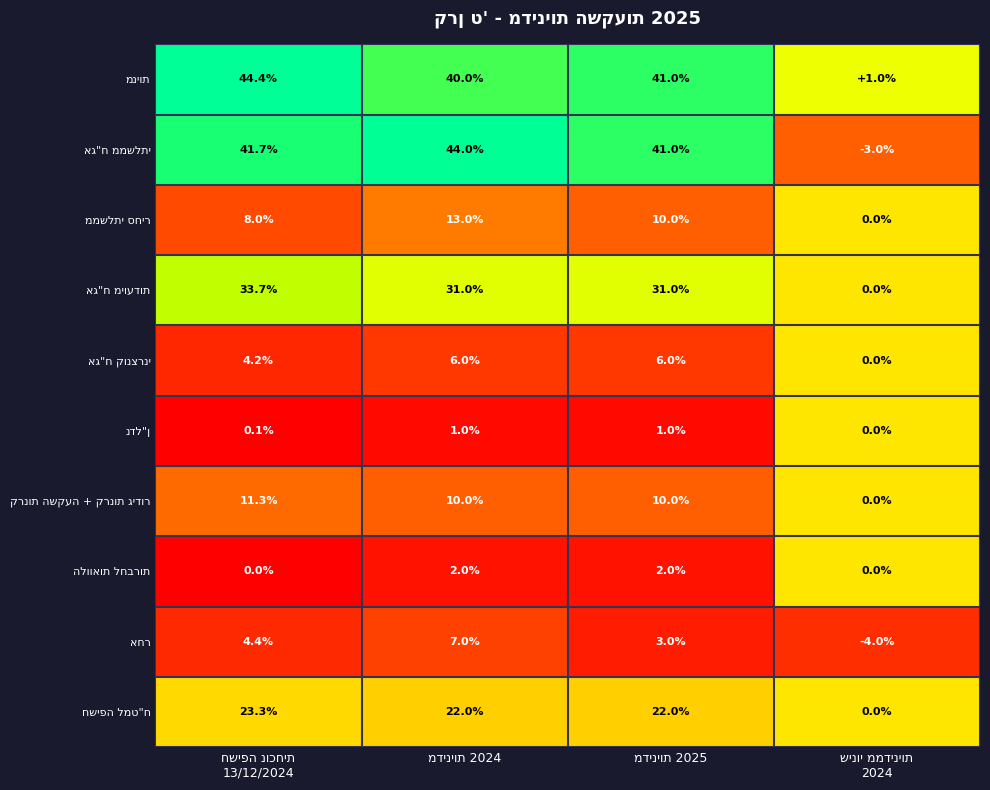

What is the minimum value shown in the chart?

-4.0